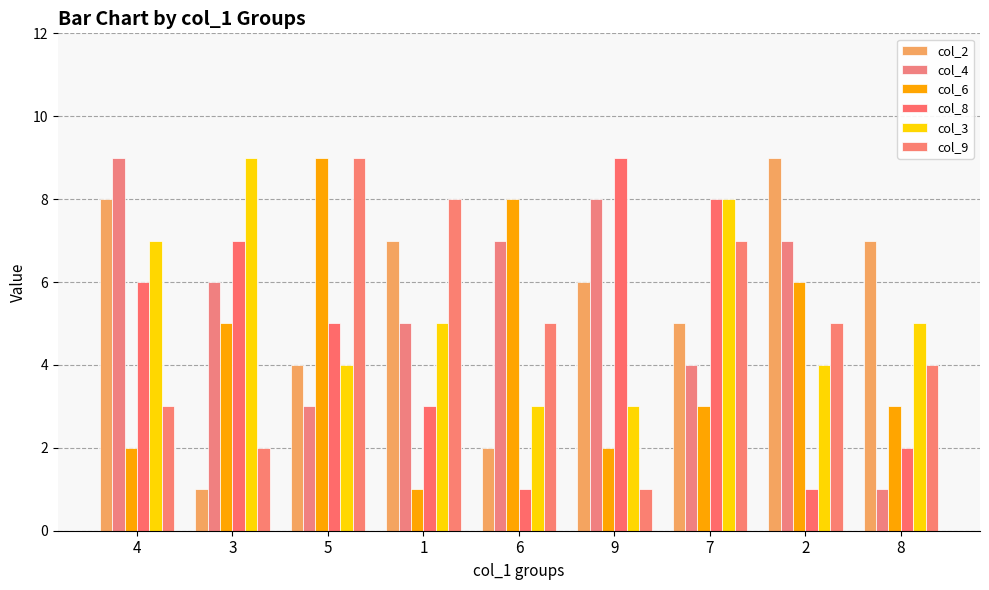

Is the value of col_3 at 7 greater than the value of col_2 at 5?

Yes